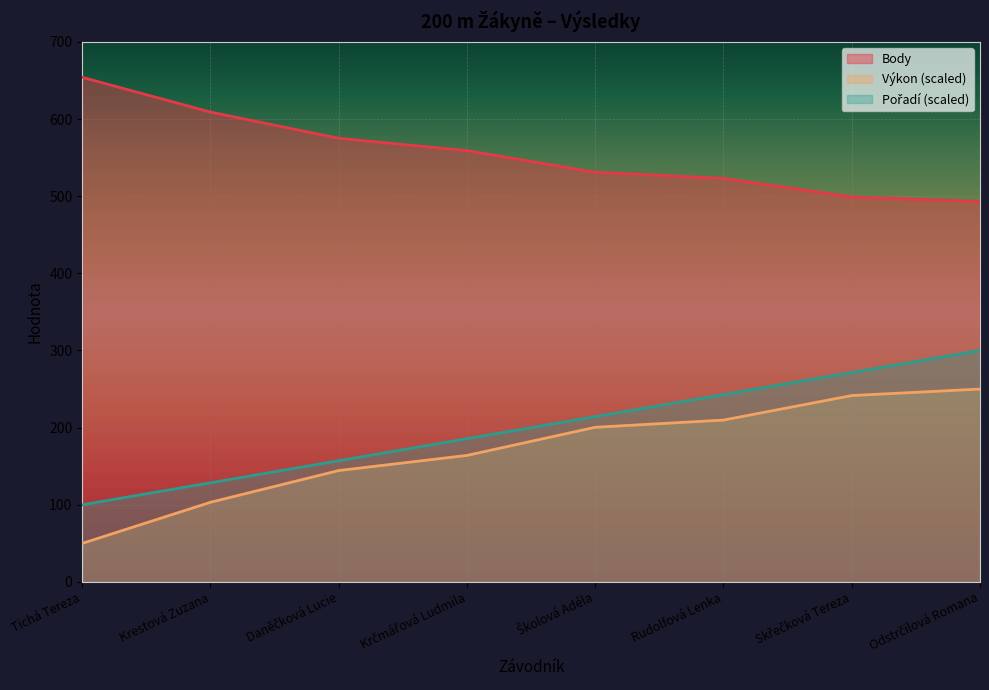

Is it true that Pořadí equals 157.1 at Daněčková Lucie?

True